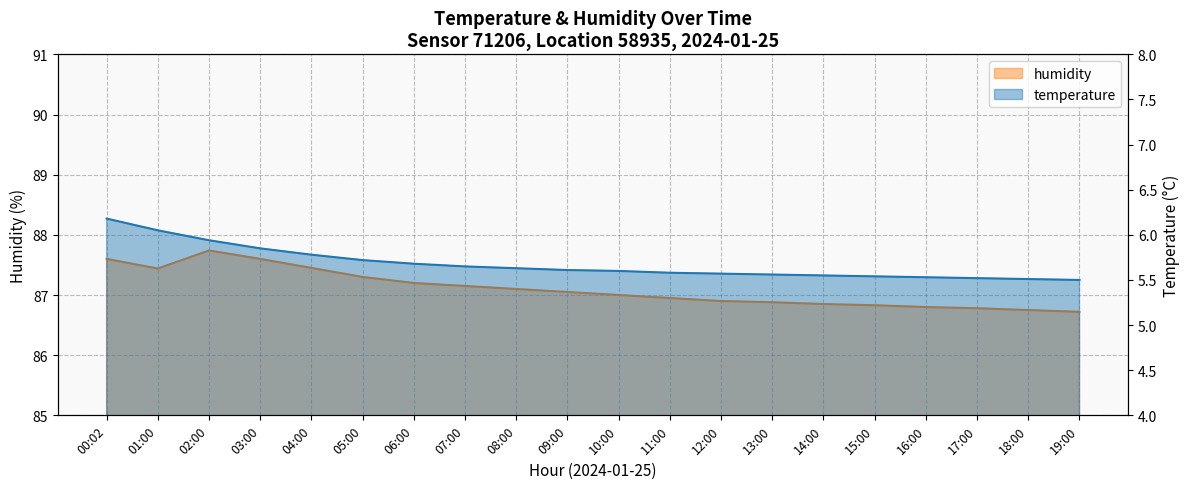

At which label does humidity reach its minimum?

19:00